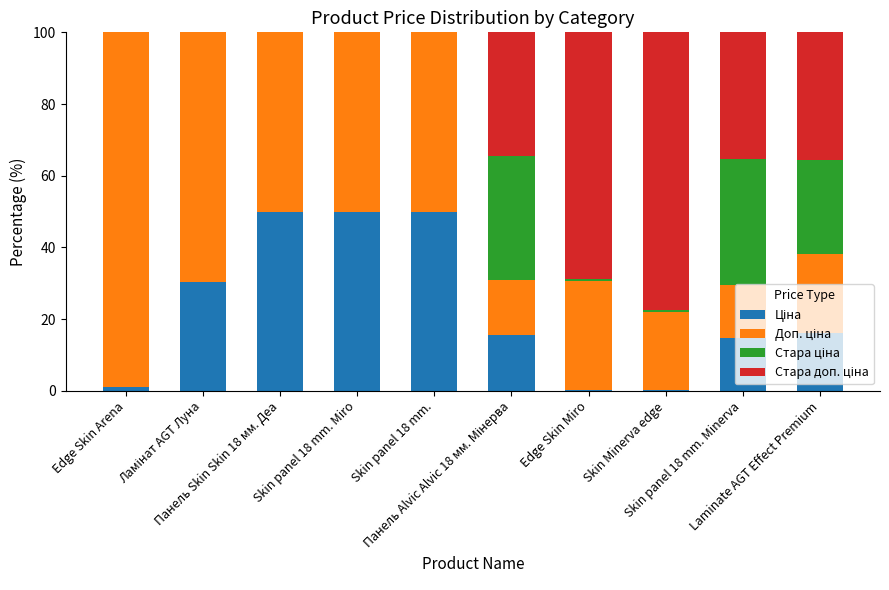

Does the chart contain stacked bars?

Yes